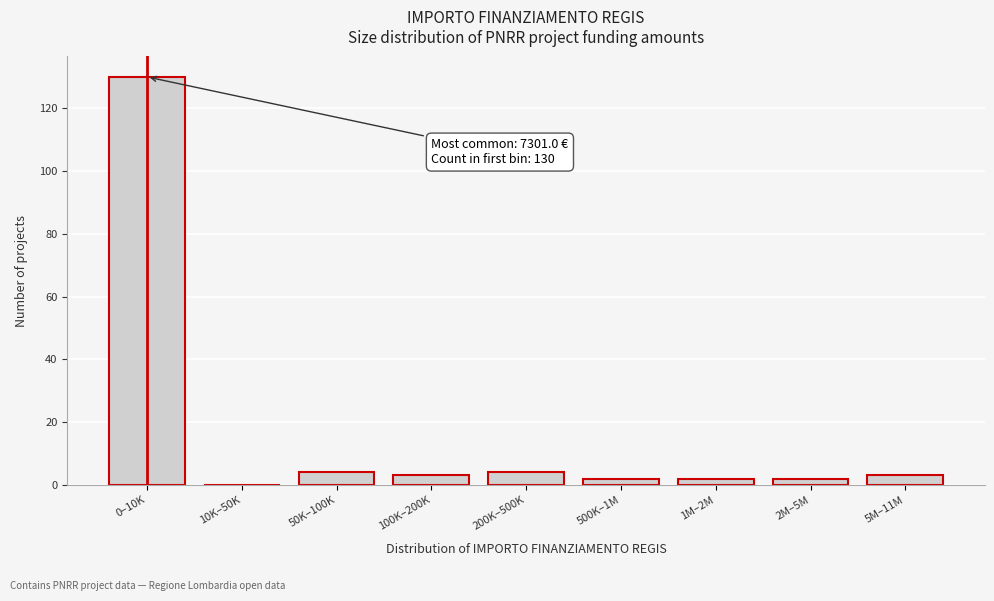

Reading right to left, what are all the values shown in this chart?

5M–11M=3	2M–5M=2	1M–2M=2	500K–1M=2	200K–500K=4	100K–200K=3	50K–100K=4	10K–50K=0	0–10K=130